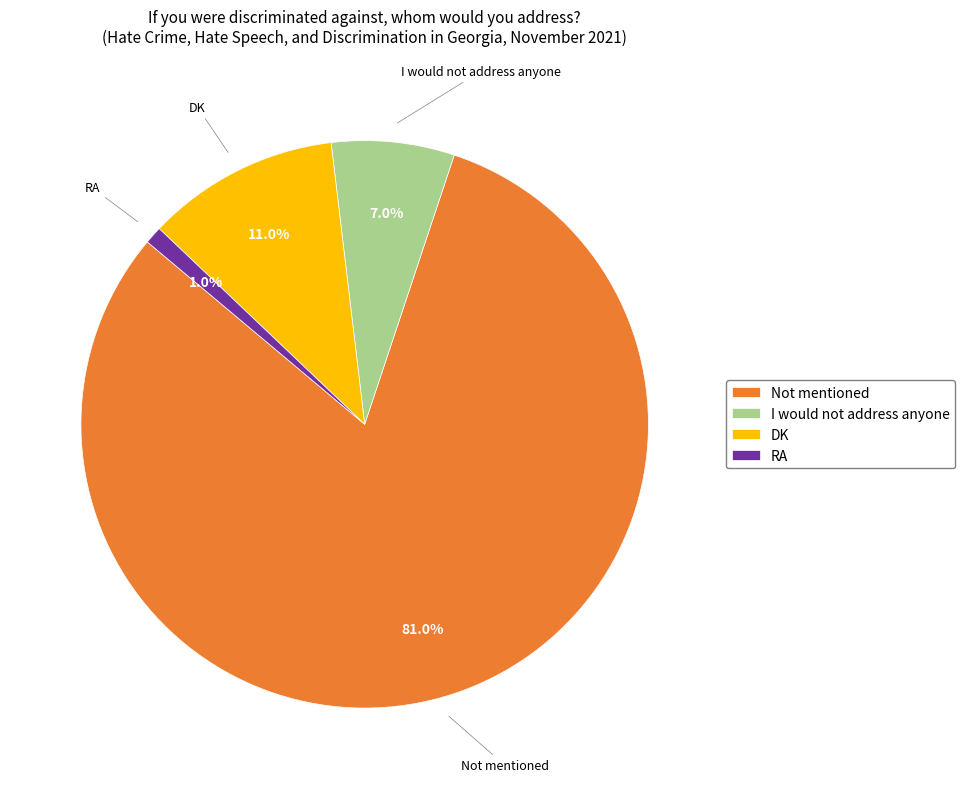

To the nearest percent, what portion does I would not address anyone represent?

7%